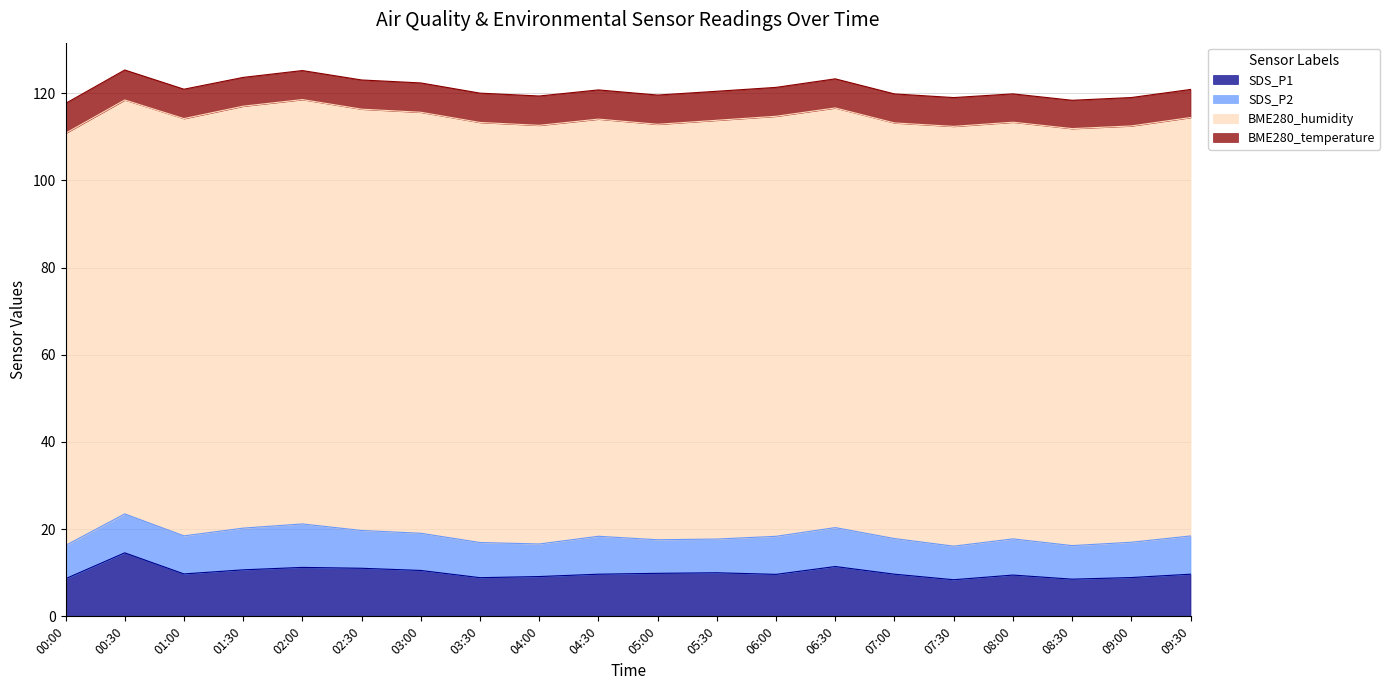

Which series has the largest total across all categories?

BME280_humidity